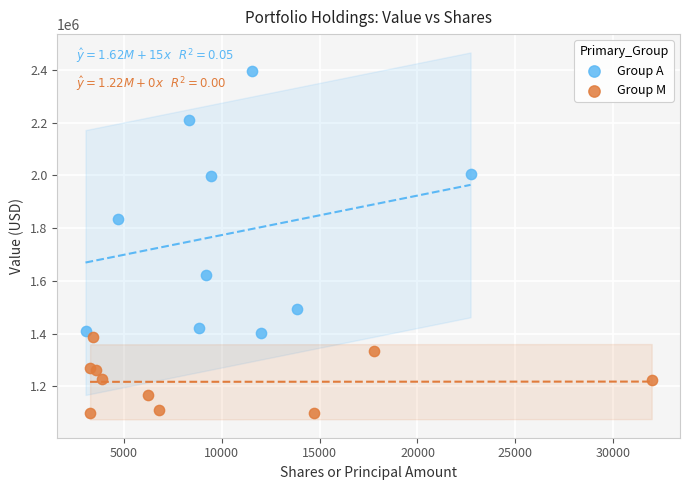

What are all the series names shown in the legend?

Group A, Group M